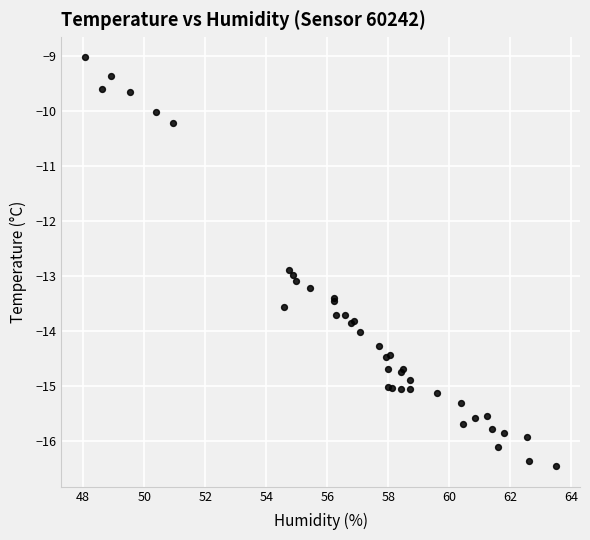

What Y value in the scatter plot is closest to -12?

-12.9